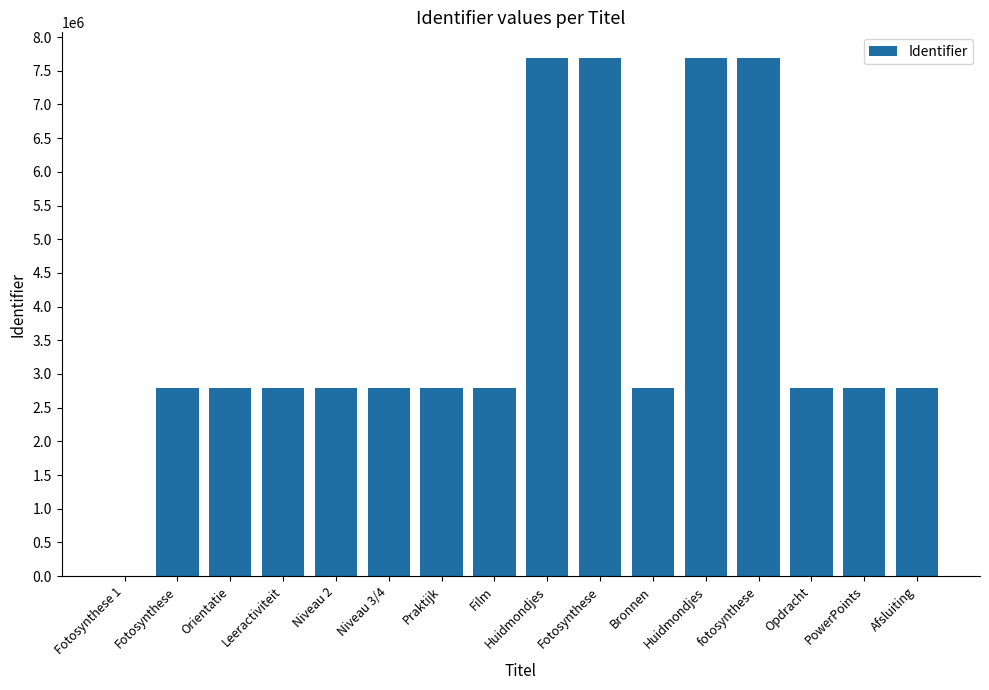

How many data points does each series have?

16